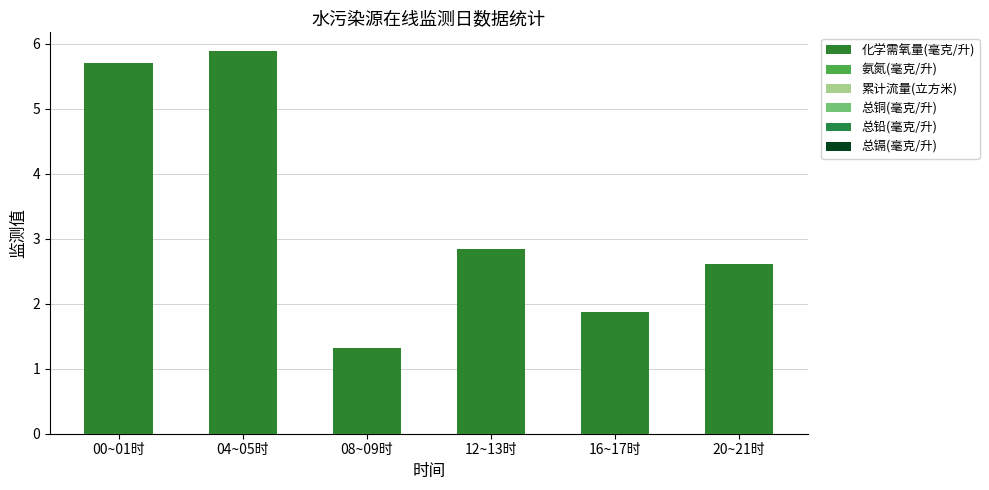

Reading left to right, transcribe all the data shown in this chart.

化学需氧量(毫克/升): 5.7	5.9	1.3	2.8	1.9	2.6
氨氮(毫克/升): 0.0	0.0	0.0	0.0	0.0	0.0
累计流量(立方米): 0.0	0.0	0.0	0.0	0.0	0.0
总铜(毫克/升): 0.0	0.0	0.0	0.0	0.0	0.0
总铅(毫克/升): 0.0	0.0	0.0	0.0	0.0	0.0
总镉(毫克/升): 0.0	0.0	0.0	0.0	0.0	0.0